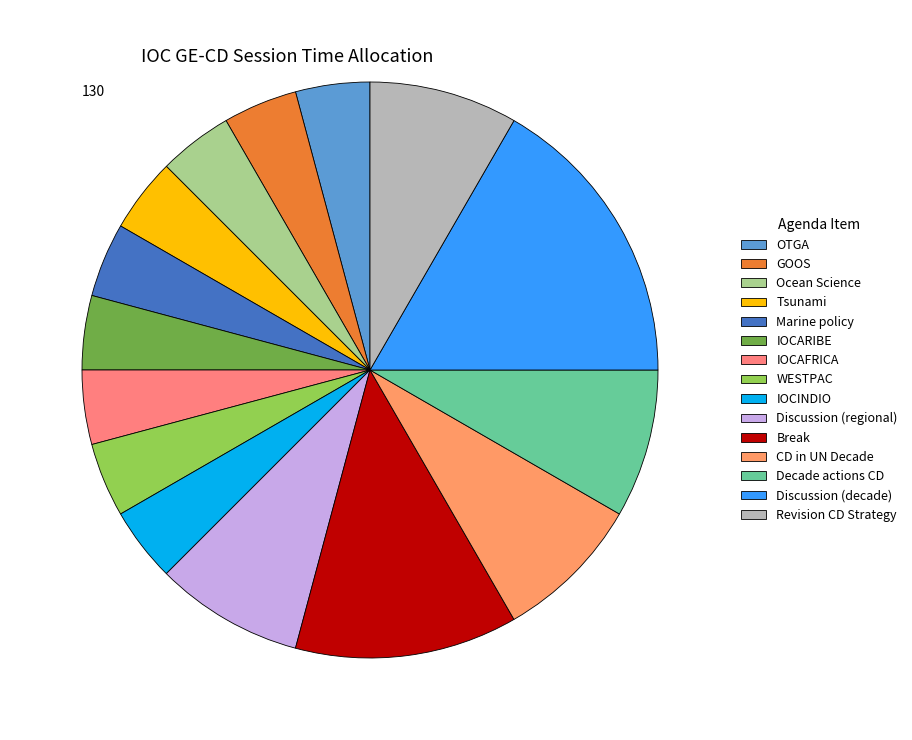

How many slices are in this pie chart?

15